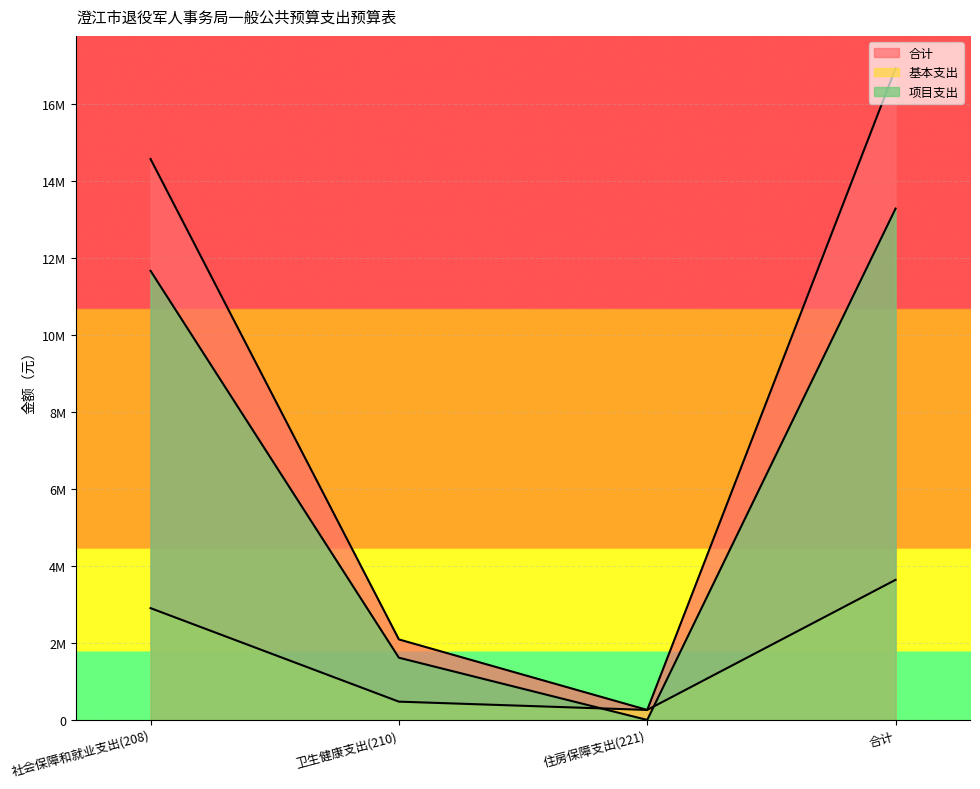

Rank the series at 卫生健康支出(210) from highest to lowest value.

合计, 项目支出, 基本支出